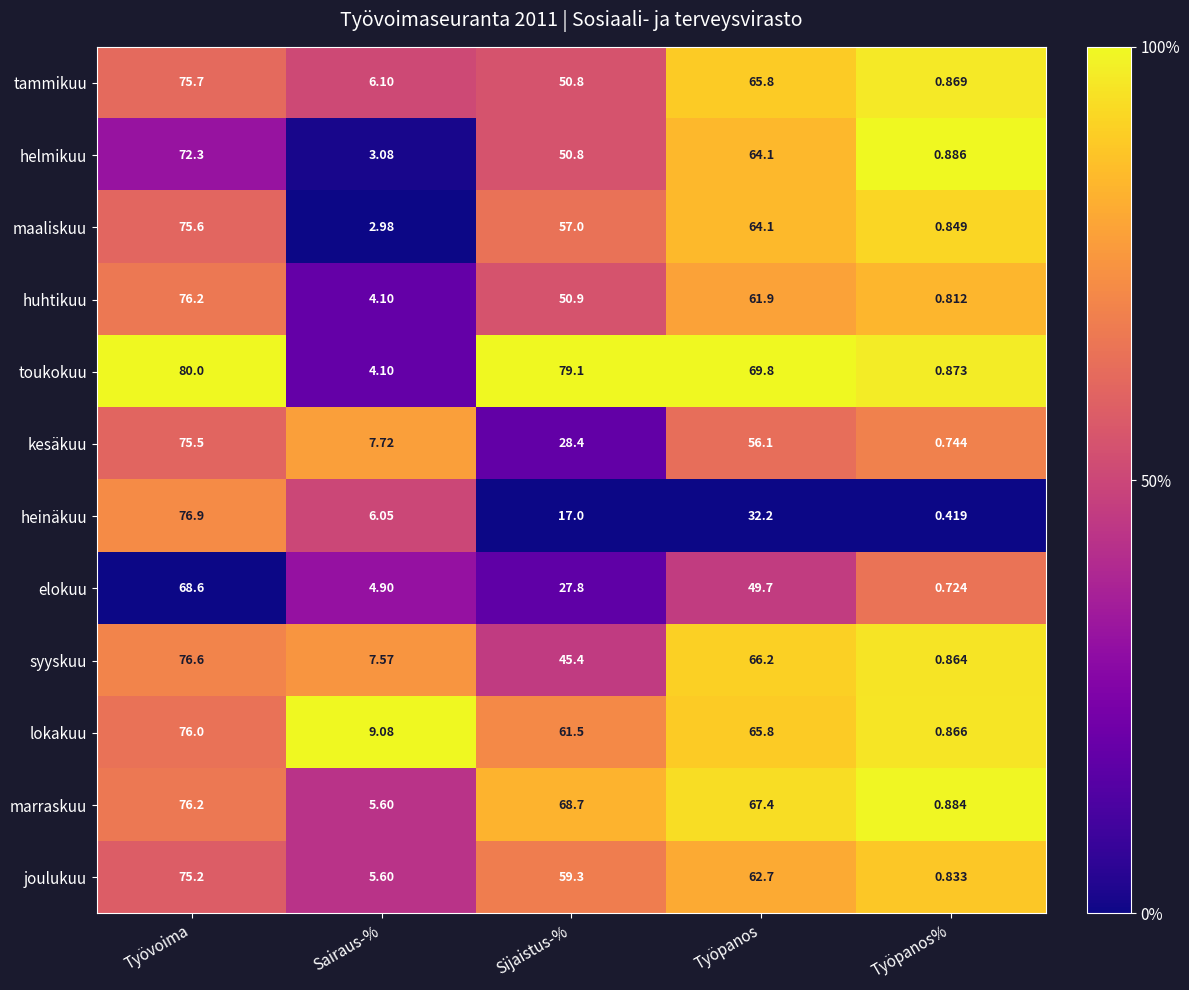

Where is toukokuu nearest to the value 40?

Työpanos